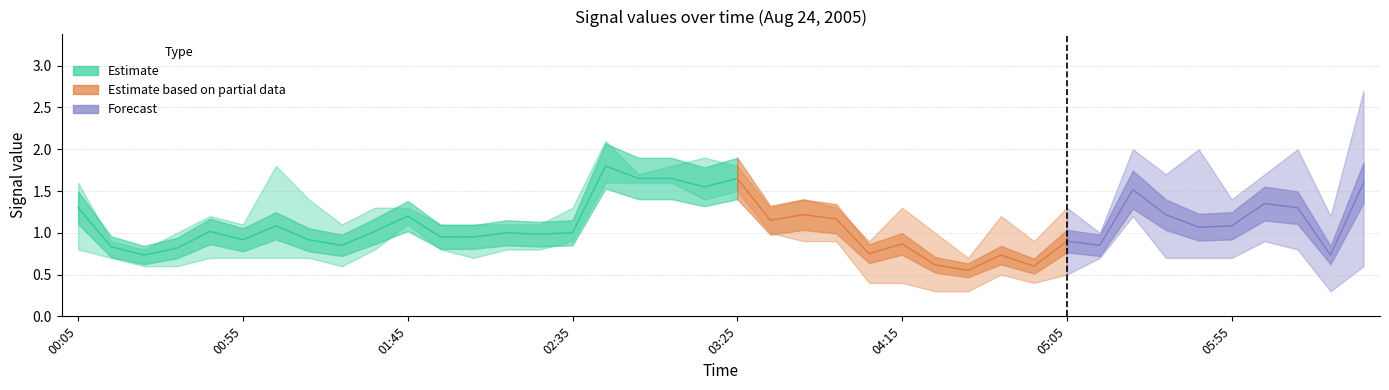

True or false: 8.350 has a value of 0.6 at 2005/08/24 04:45.

True